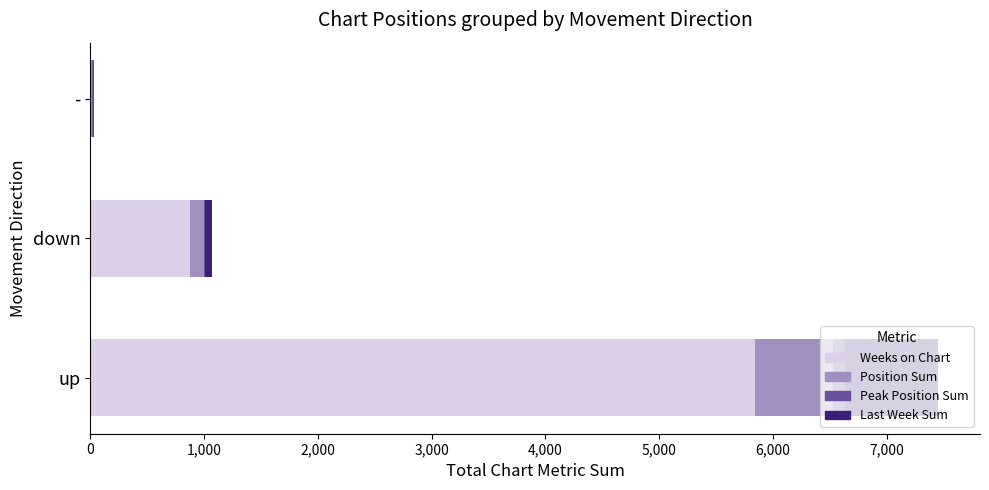

Where is Weeks on Chart nearest to the value 2923?

down